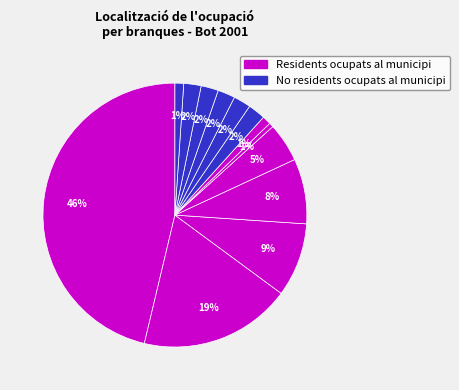

How many slices are in this pie chart?

13